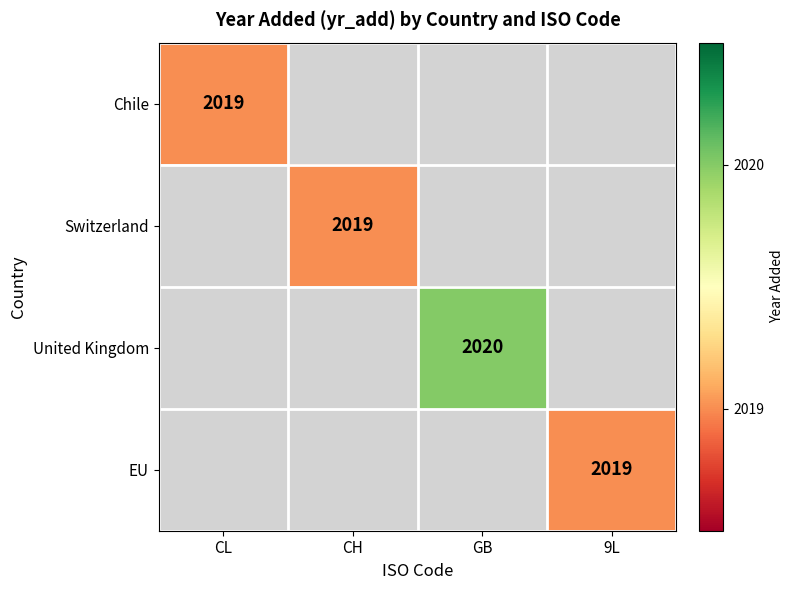

What is the smallest value displayed?

2019.0